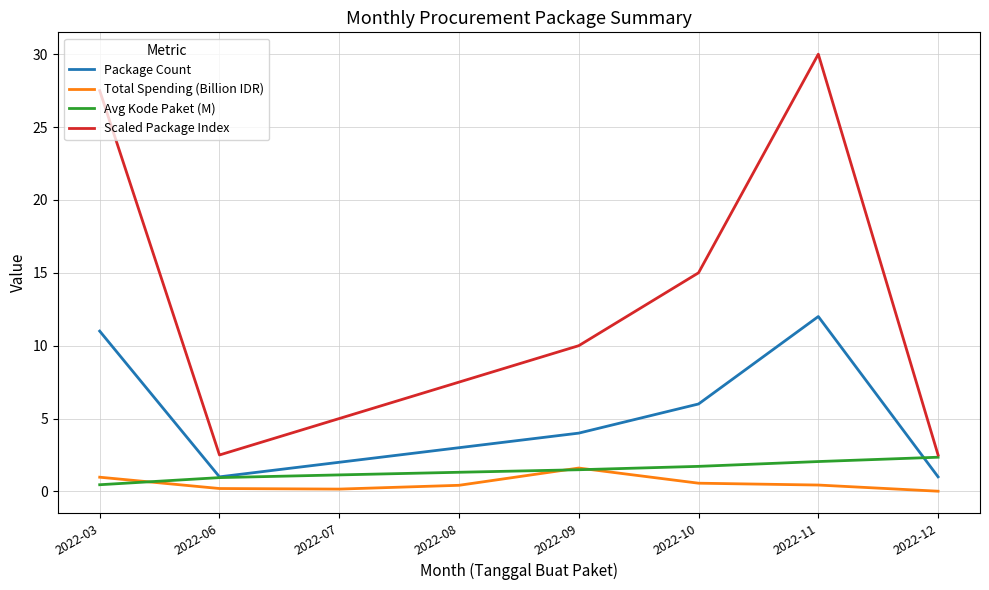

What is the greatest value displayed?

30.0